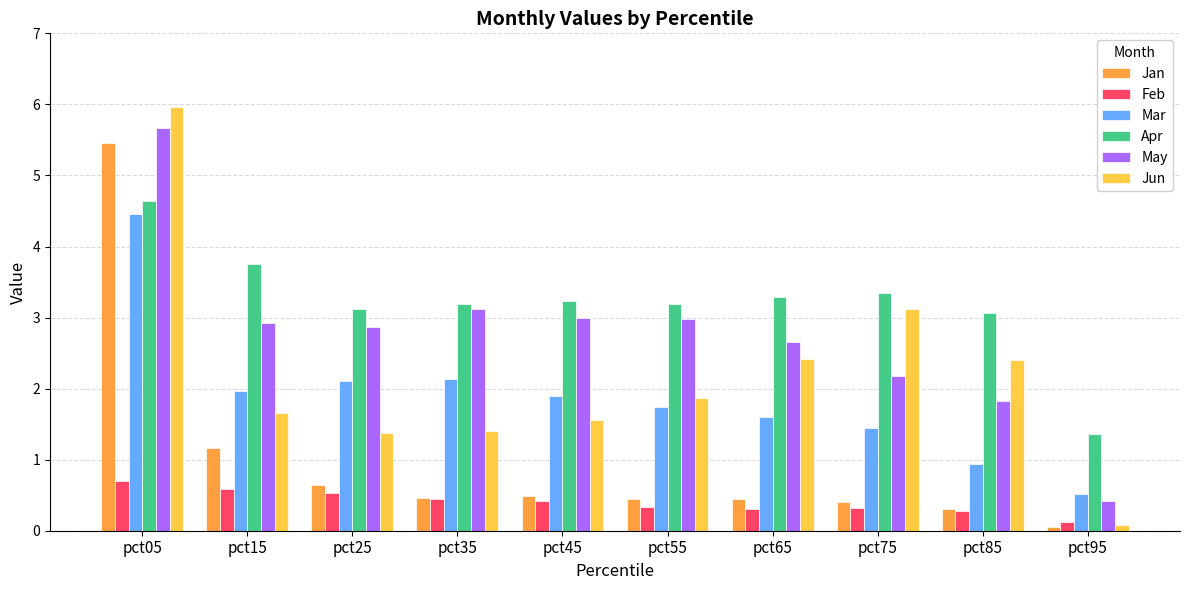

What is the difference between the second highest and minimum values in the Feb series?

0.5